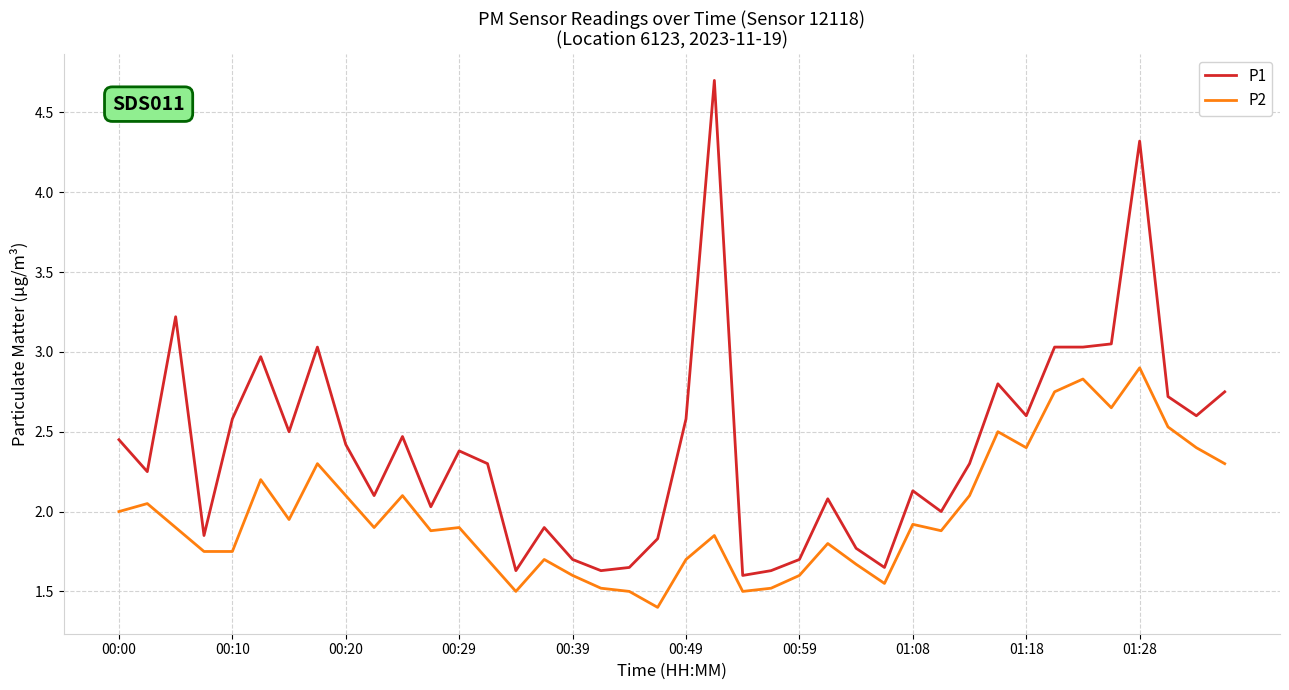

List the series in order of their peak value, highest first.

P1, P2